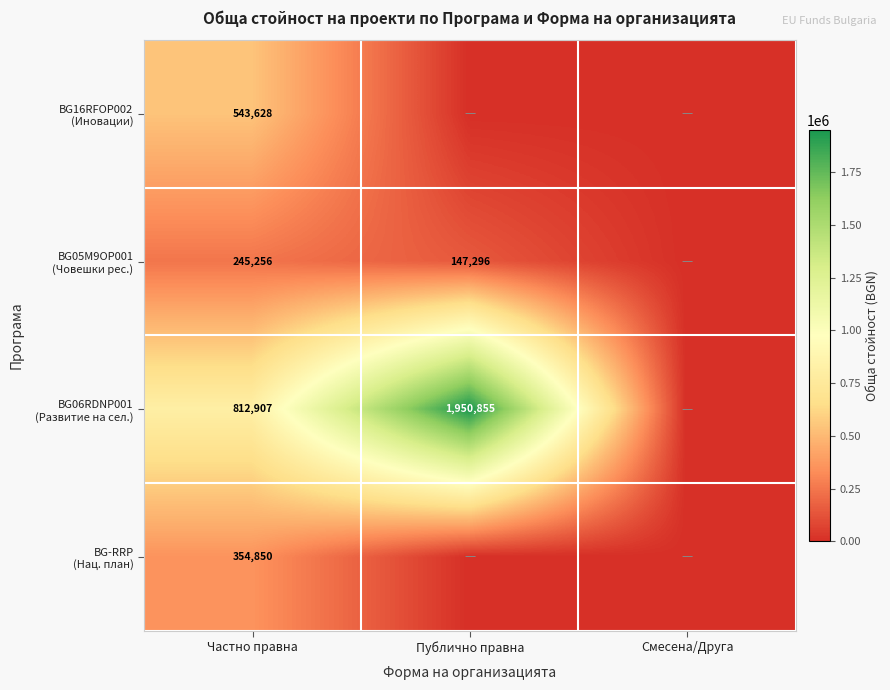

What is the spread (max minus min) of values at Частно правна?

567651